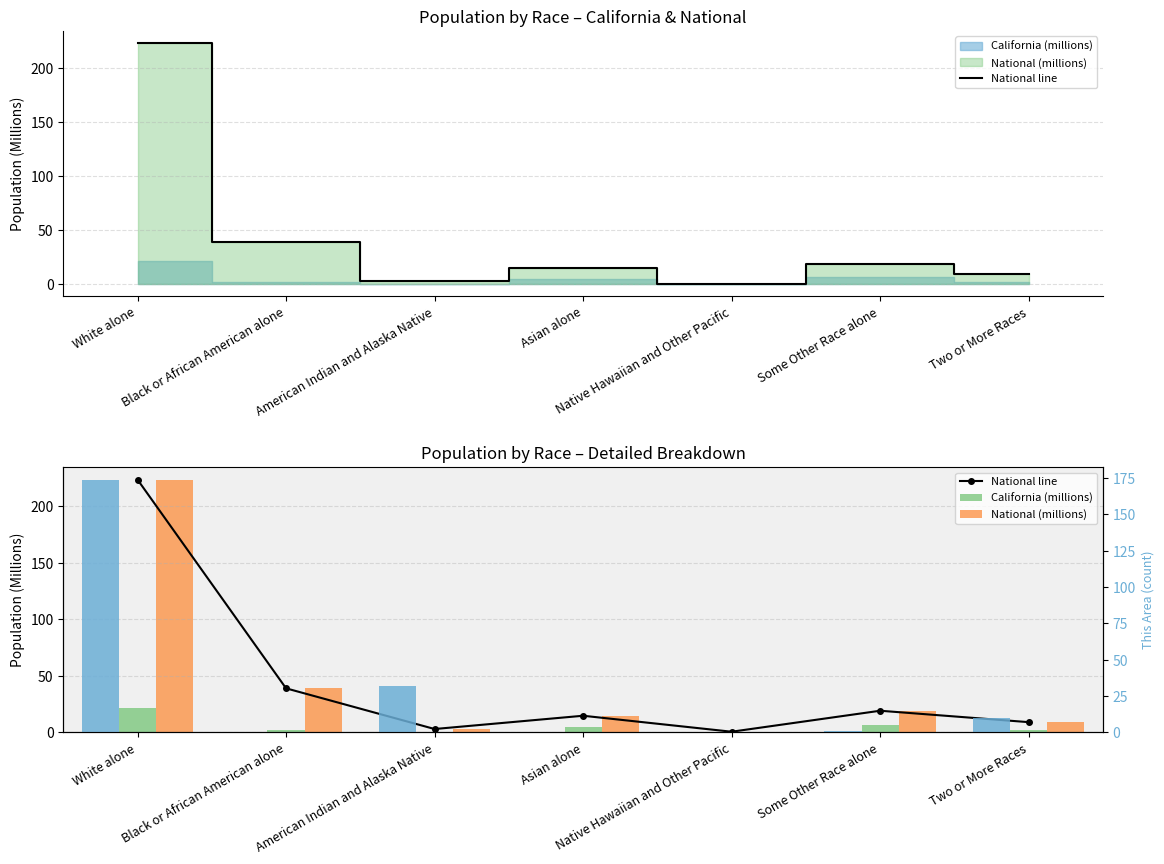

Which has a higher value, White alone or Black or African American alone?

White alone